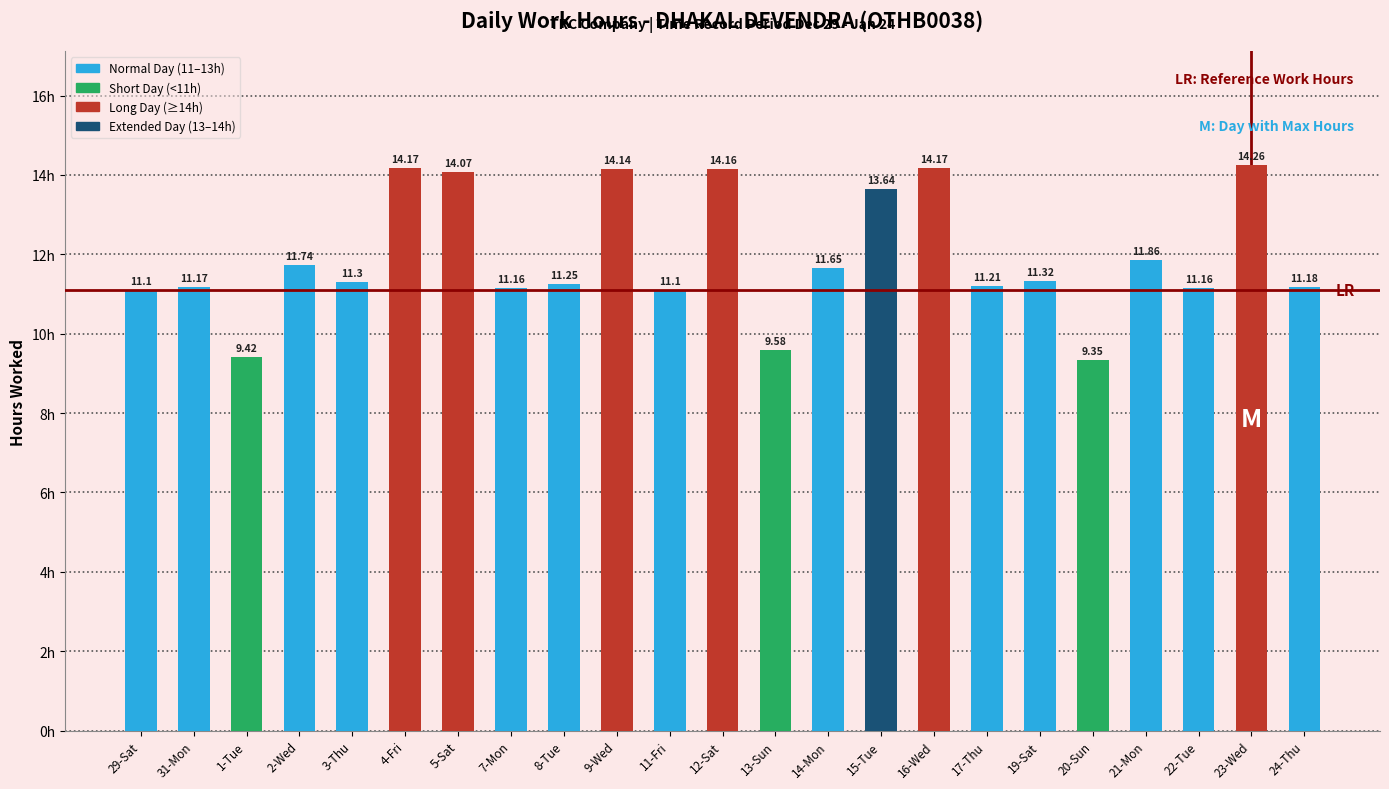

How many bars are there in total?

23